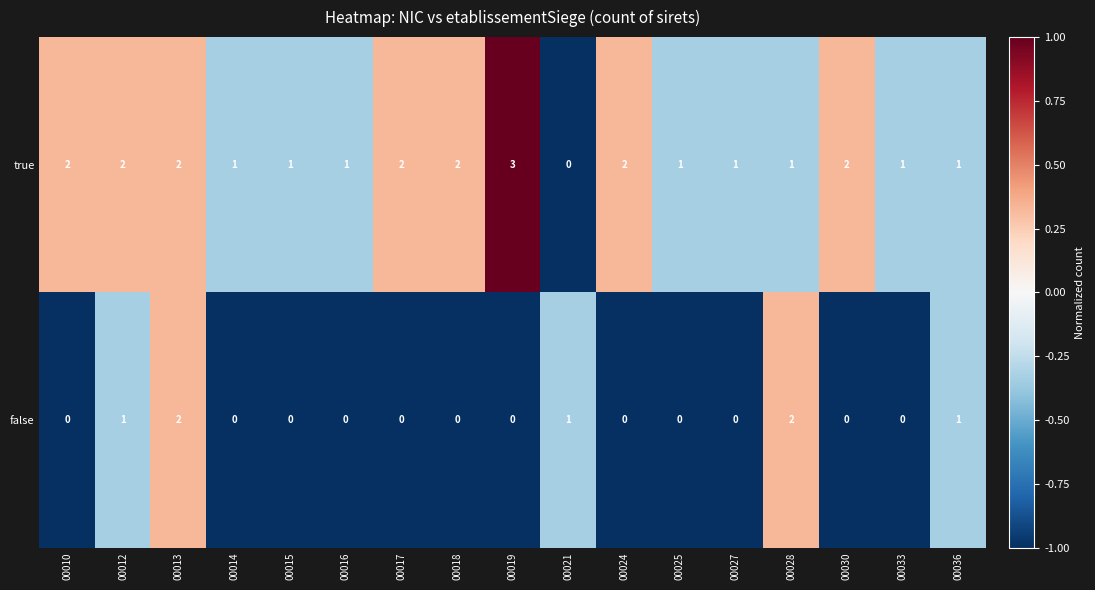

Count the number of data series in this chart.

2